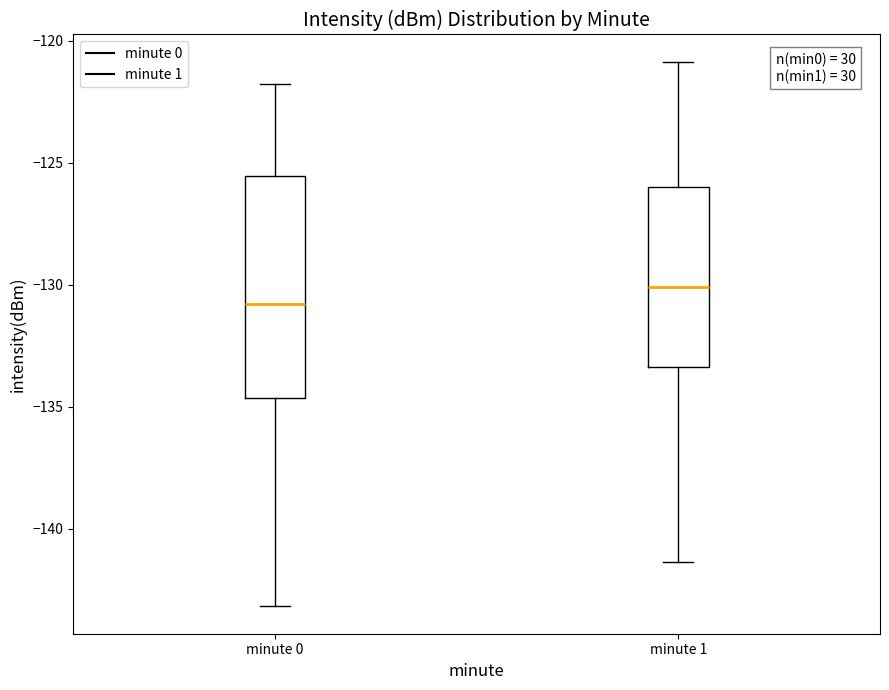

Which box's median line is the highest?

minute 1